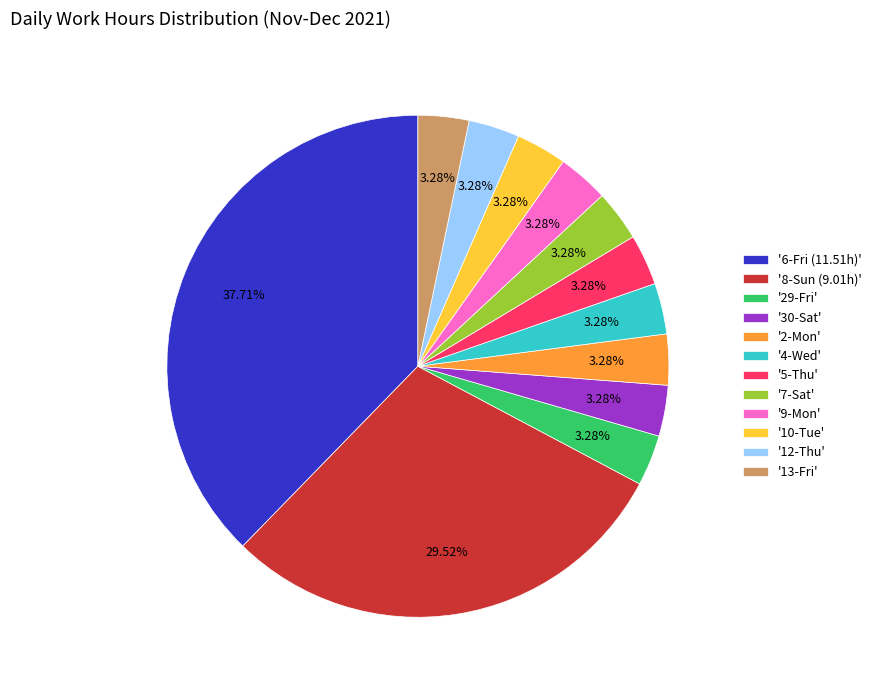

Combined, do '7-Sat' and '30-Sat' account for over 50%?

No